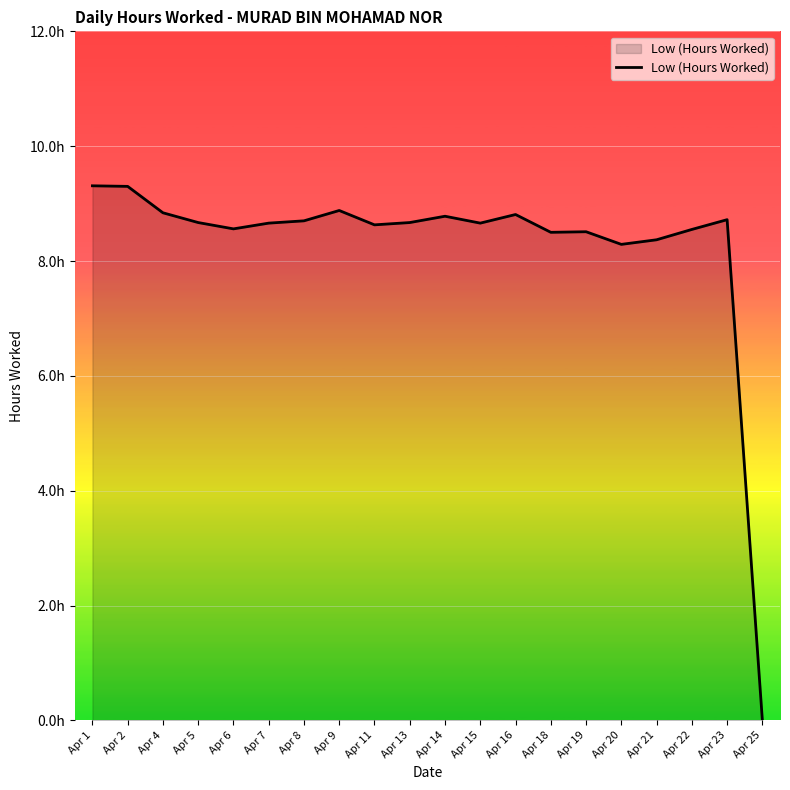

The value at Apr 14 is 14.9. True or false?

False